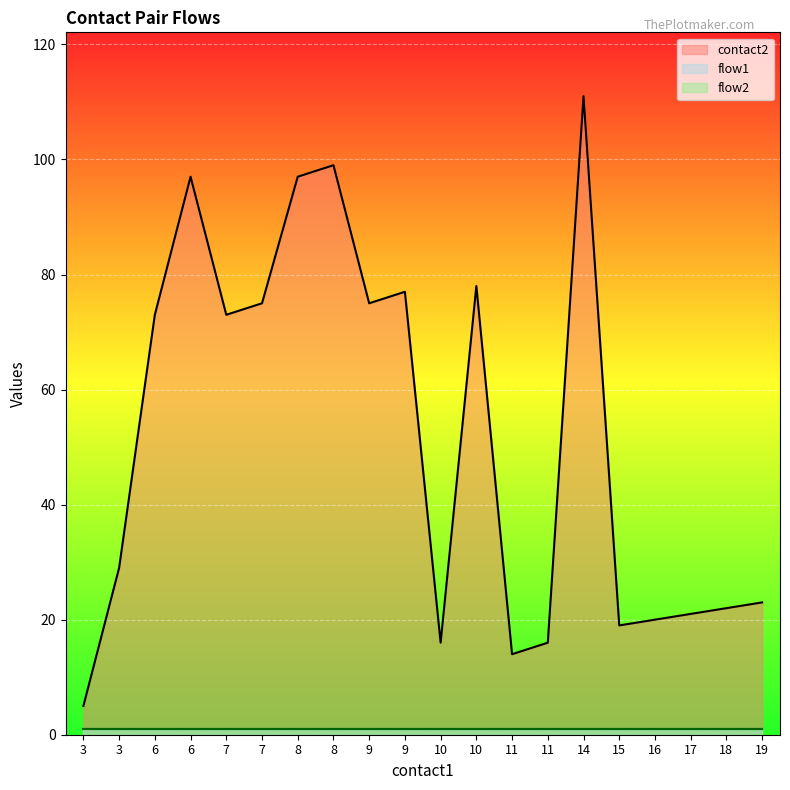

Does the chart display data point markers on the line(s)?

No